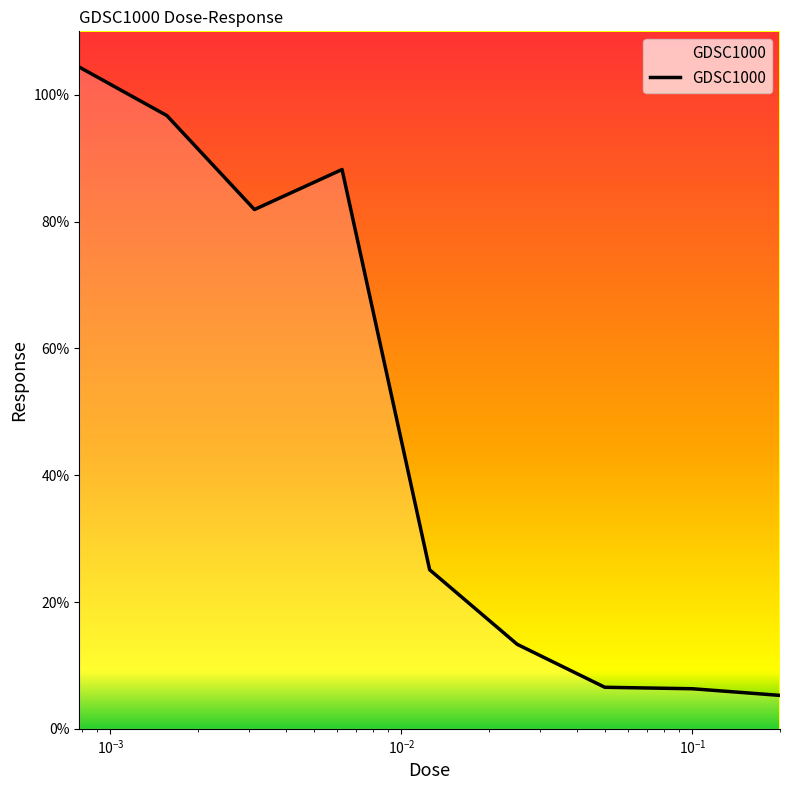

What is the minimum value shown in the chart?

5.3